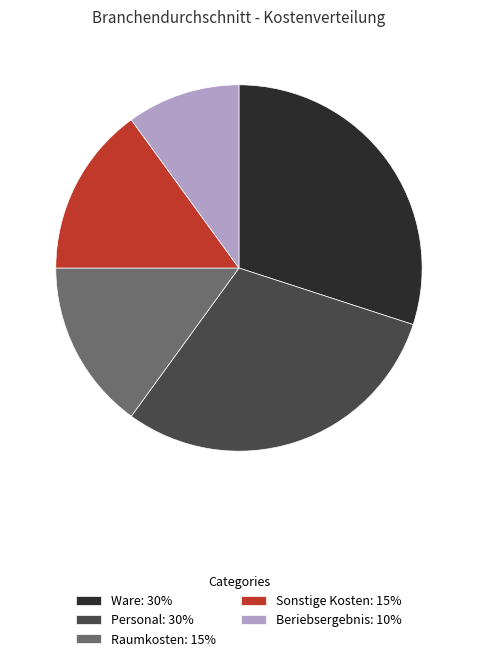

Which slice is the smallest?

Beriebsergebnis